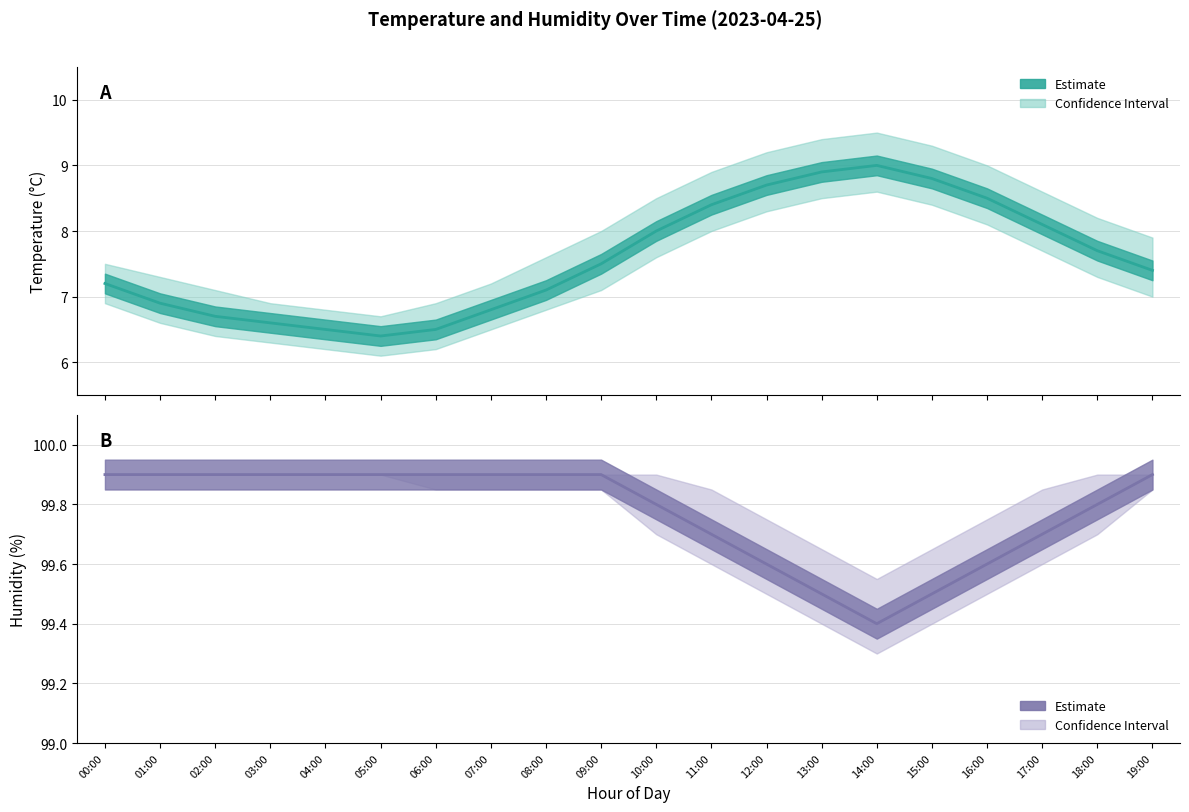

What is the minimum value shown in the chart?

6.1